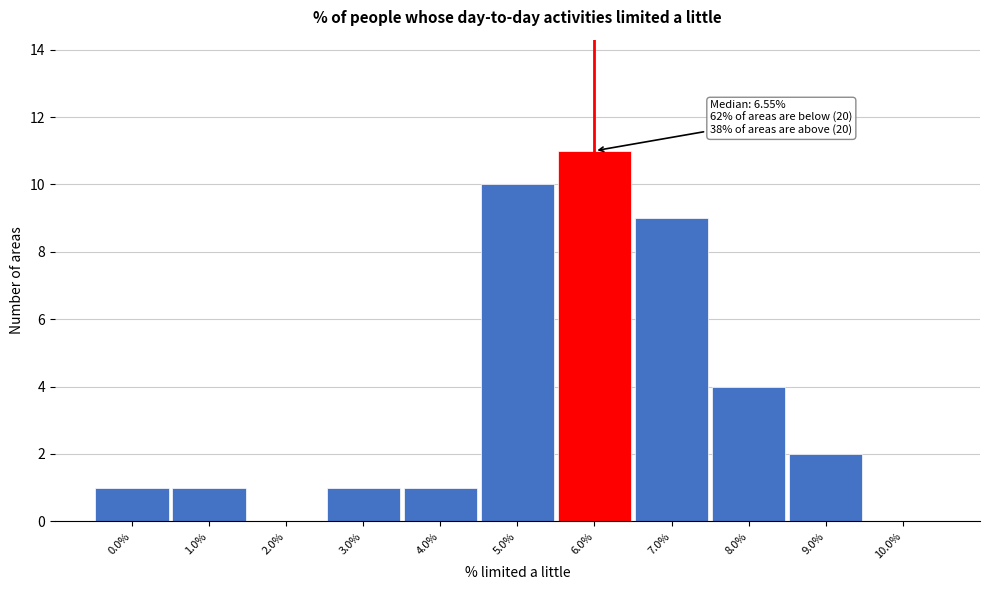

Reading left to right, extract all data points from this chart.

0.0%=1	1.0%=1	2.0%=0	3.0%=1	4.0%=1	5.0%=10	6.0%=11	7.0%=9	8.0%=4	9.0%=2	10.0%=0